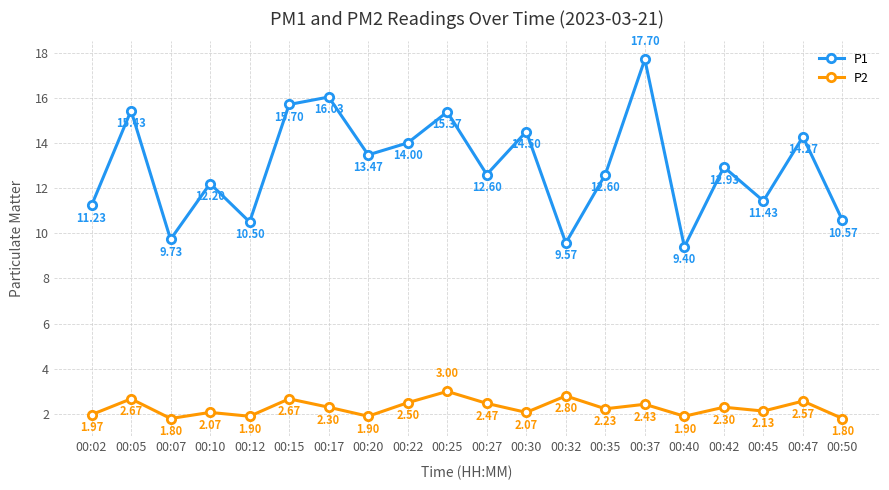

Which series has the largest range (max minus min)?

P1